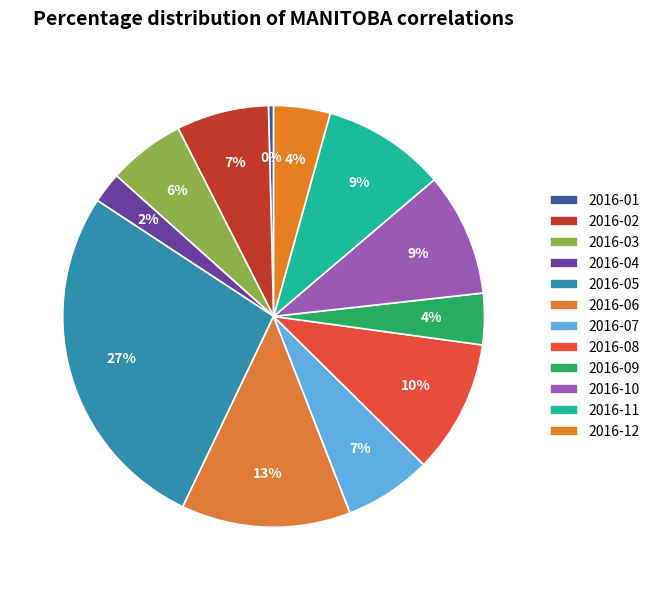

What is the smallest slice in the pie chart?

2016-01